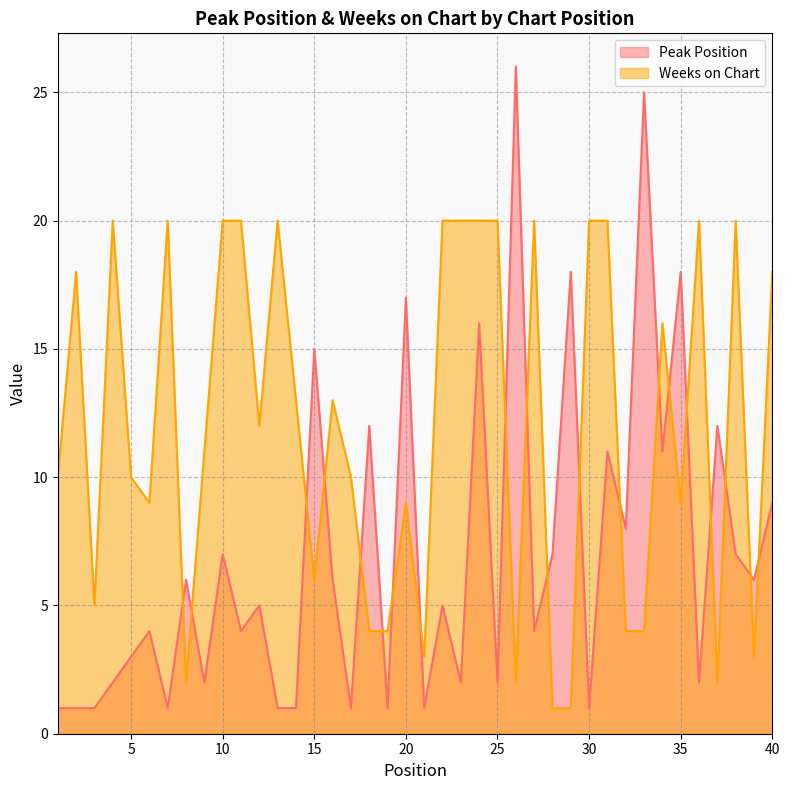

Between 3 and 34, which series saw the biggest shift?

Weeks on Chart